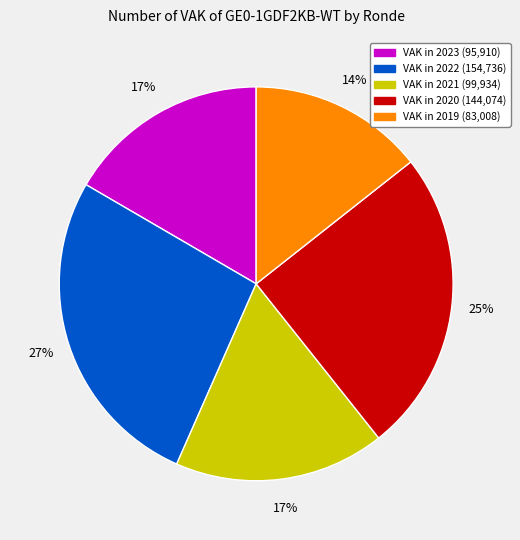

Is there a majority slice in this chart?

No